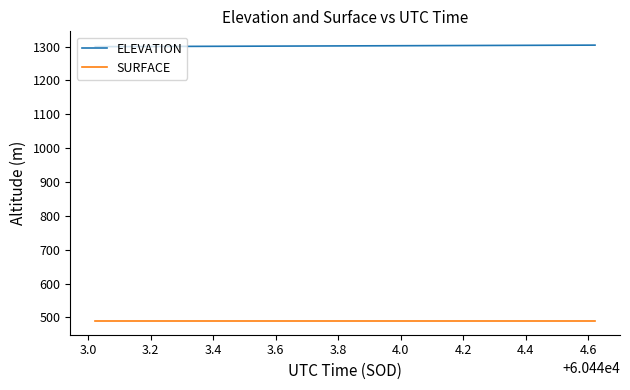

True or false: SURFACE and ELEVATION cross at least once.

False